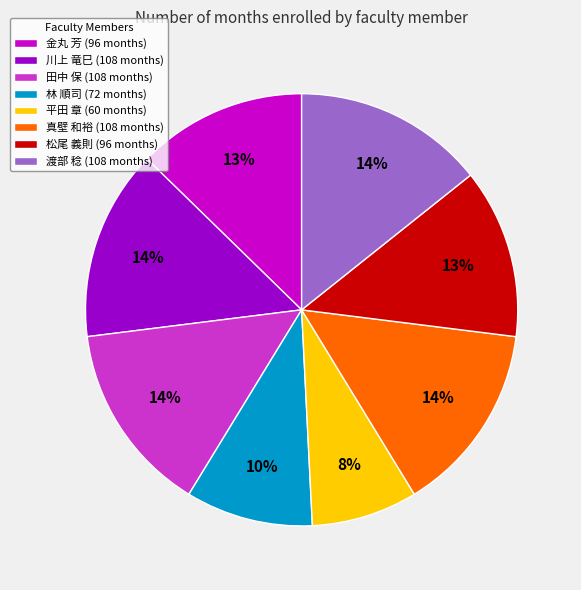

Combined, do 金丸 芳 (96 months) and 真壁 和裕 (108 months) account for over 50%?

No